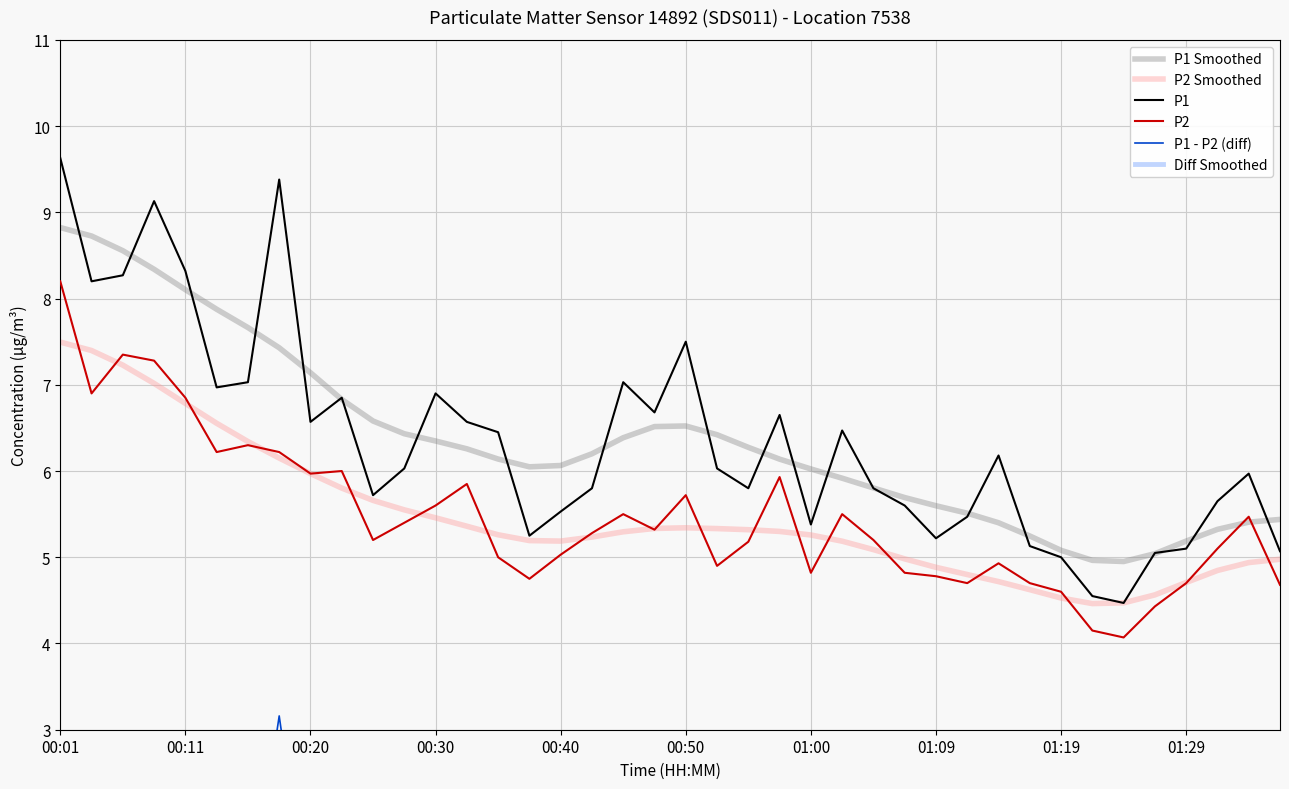

True or false: P1 and P2 cross at least once.

False